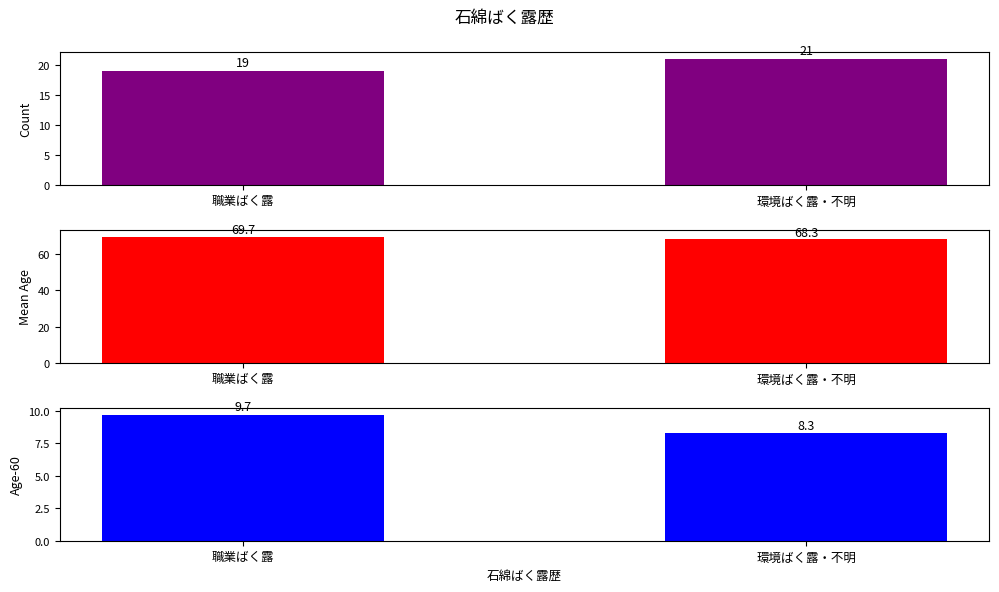

Rank the series at 職業ばく露 from lowest to highest value.

Age-60, Count, Mean Age